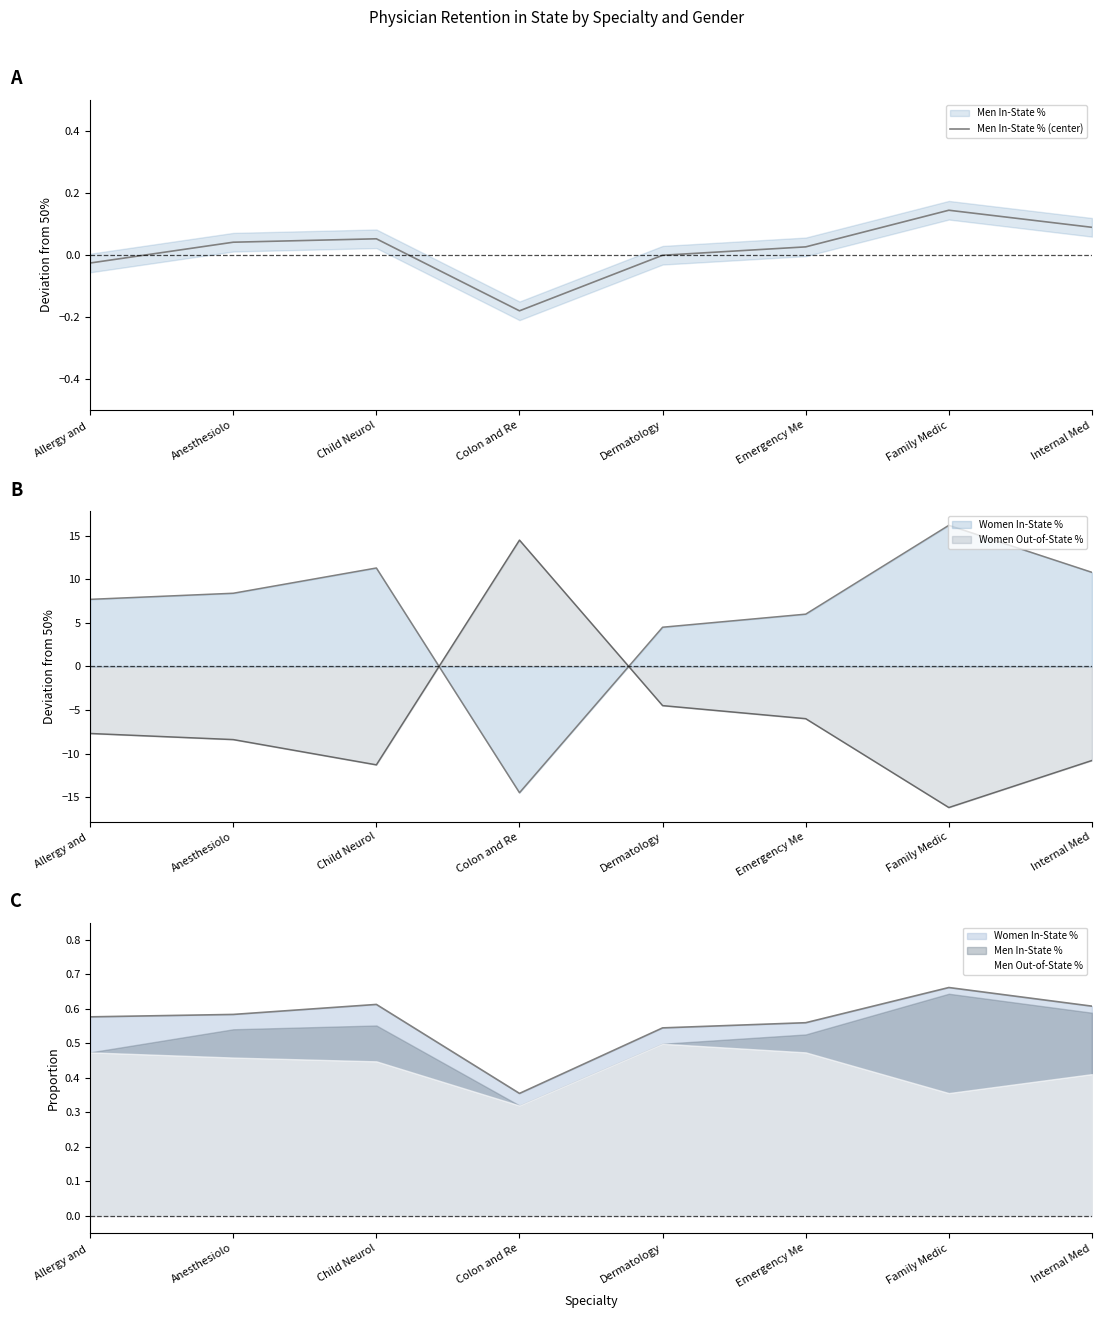

How many lines are shown in the chart?

1